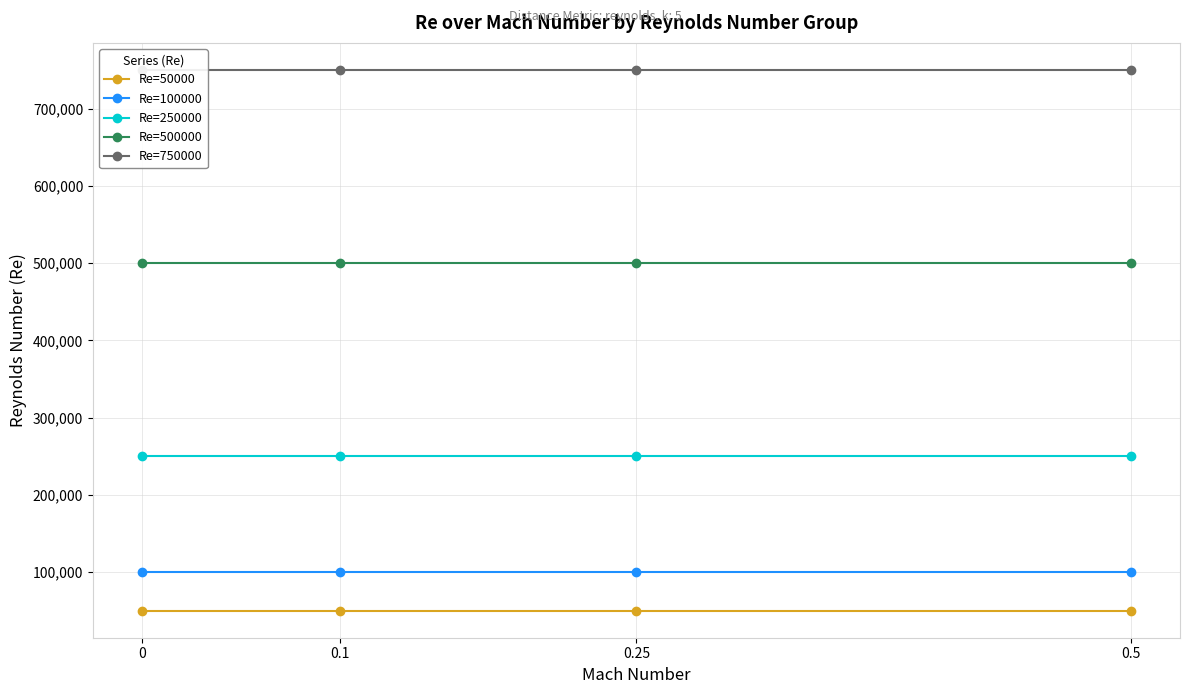

What is the greatest value displayed?

750000